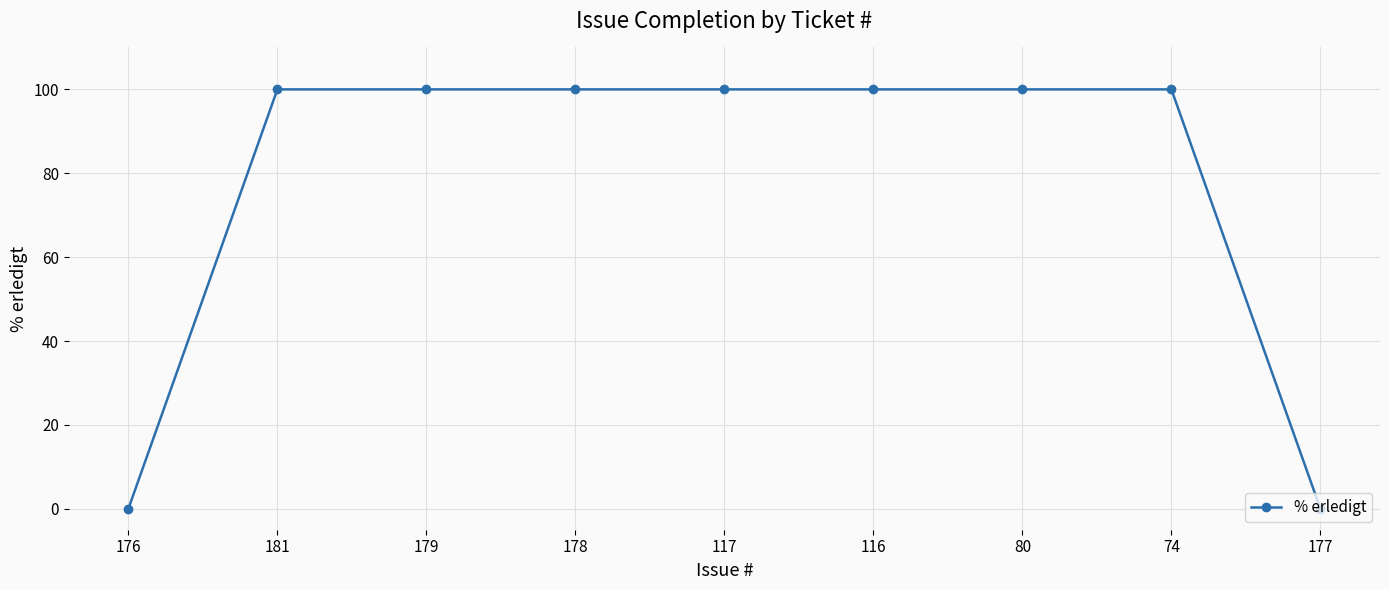

How many series are shown in this chart?

1